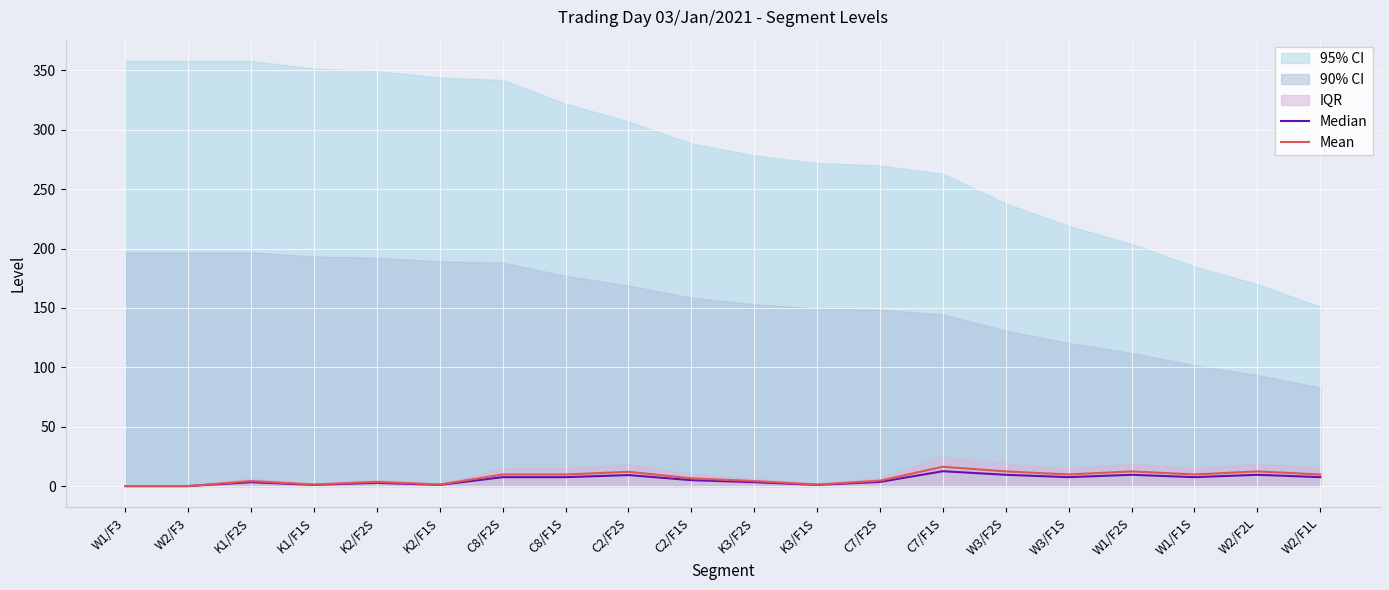

How many categories are shown in the chart?

20